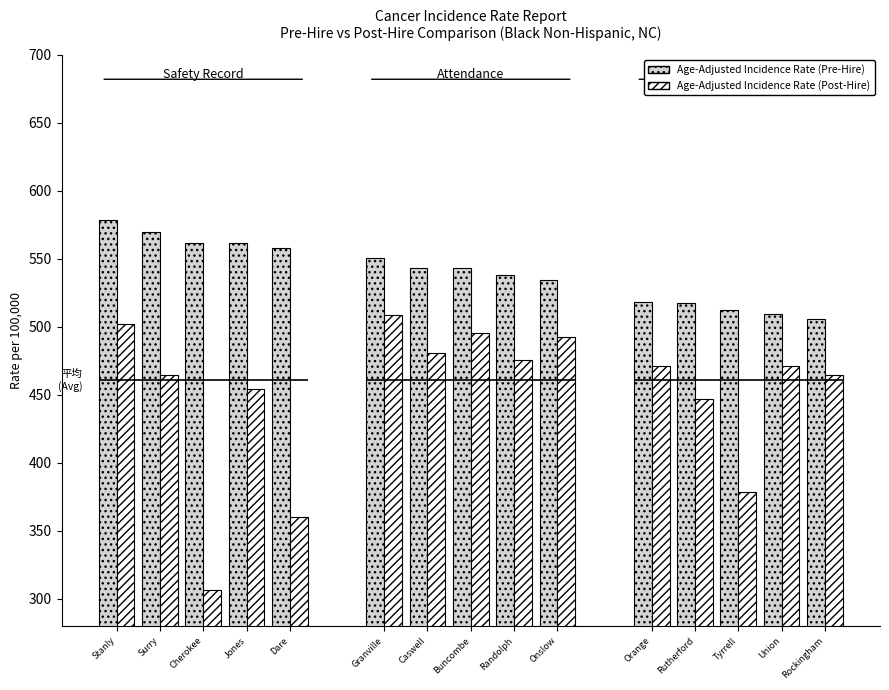

True or false: Age-Adjusted Incidence Rate (Post-Hire) has a value of 333.9 at Stanly.

False